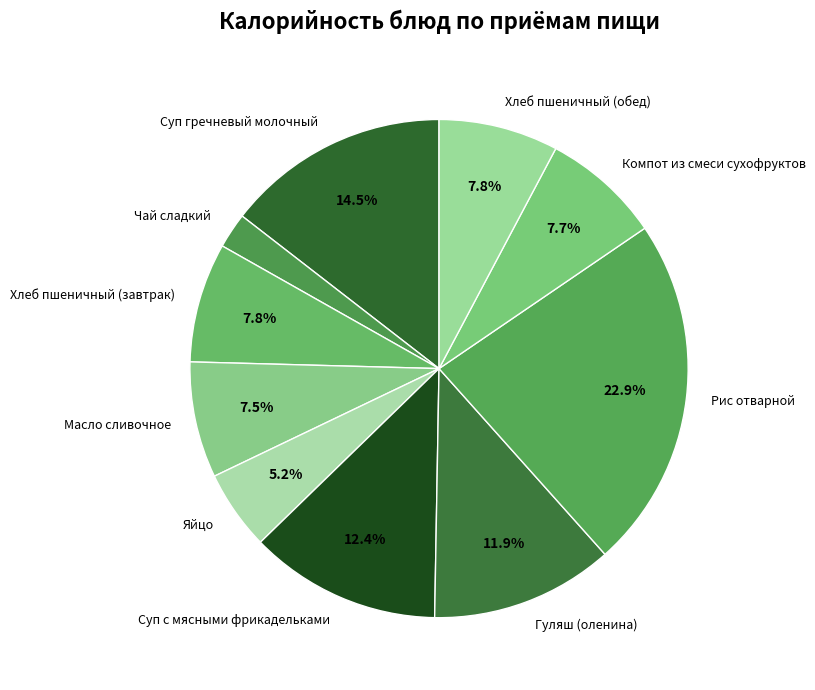

To the nearest percent, what is the difference between the largest and smallest slice percentages?

21%